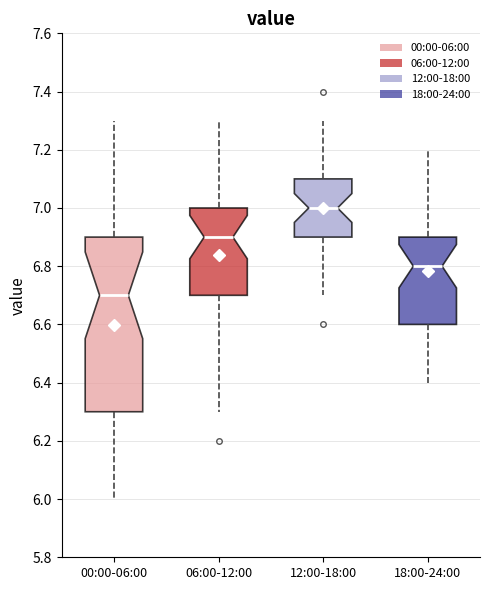

Where does the upper whisker of the box for 12:00-18:00 end on the y-axis? The values are not printed on the chart, so give them approximately, as read against the axis.

7.3